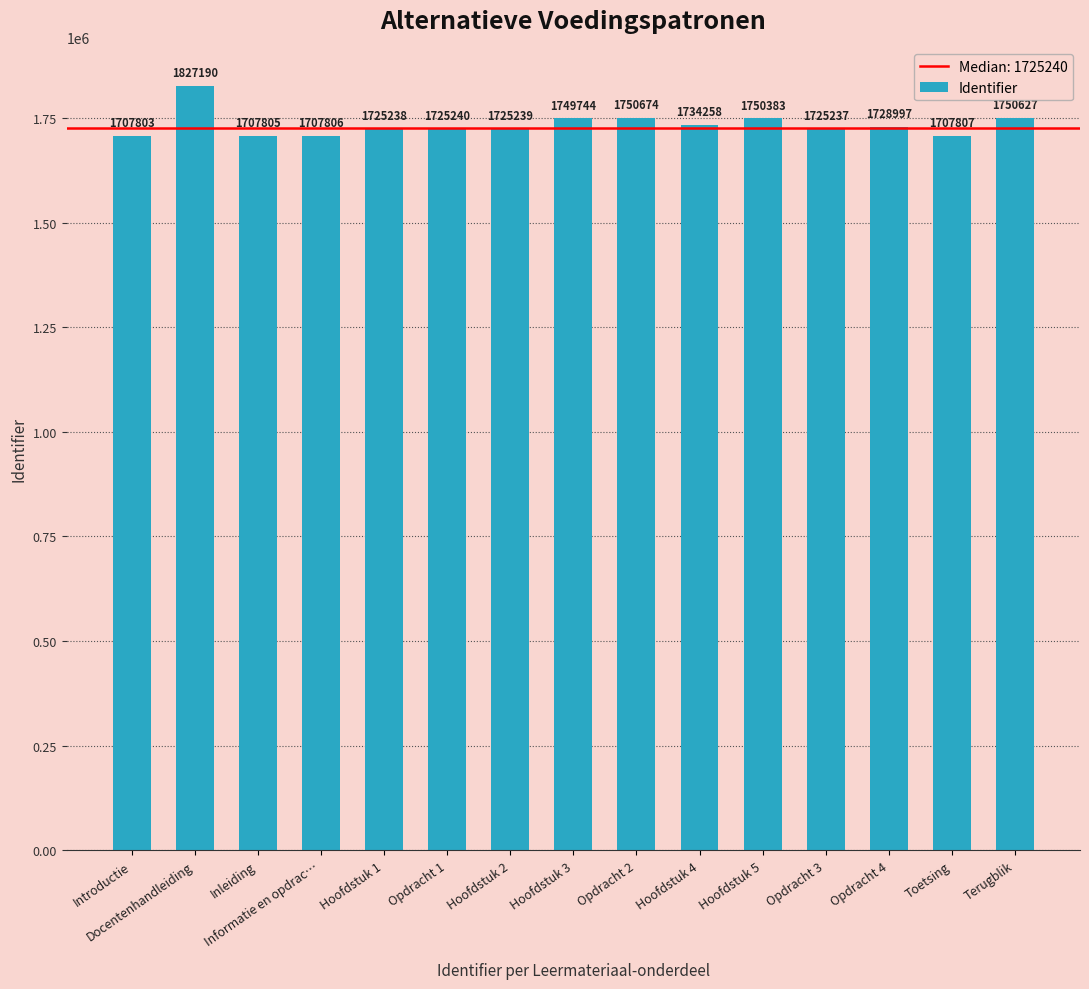

List the labels in order of value, smallest first.

Introductie, Inleiding, Informatie en opdrac…, Toetsing, Opdracht 3, Hoofdstuk 1, Hoofdstuk 2, Opdracht 1, Opdracht 4, Hoofdstuk 4, Hoofdstuk 3, Hoofdstuk 5, Terugblik, Opdracht 2, Docentenhandleiding